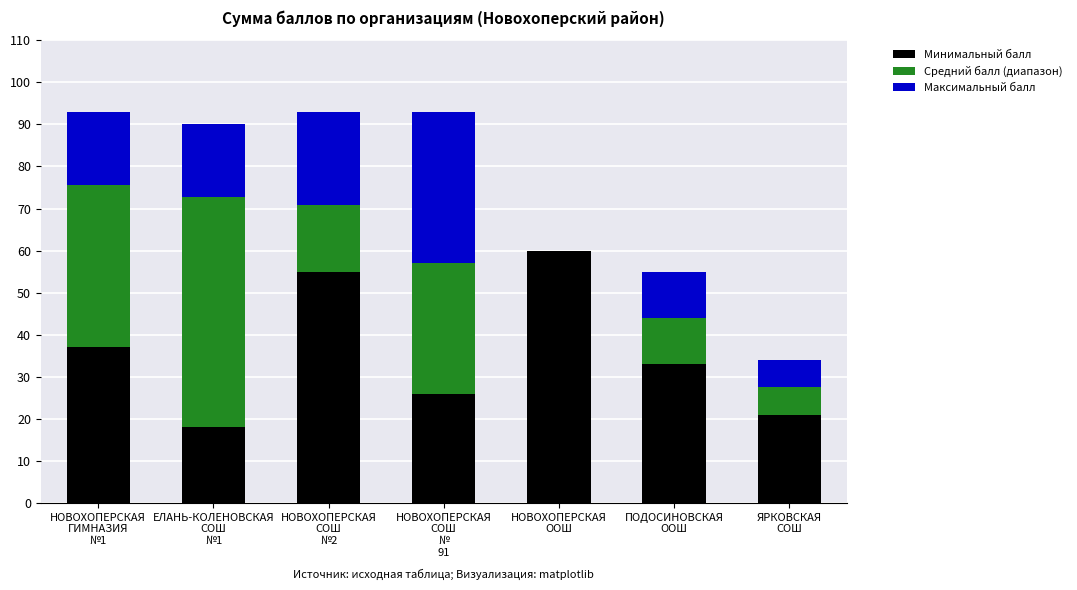

At which label does Минимальный балл first exceed 33?

НОВОХОПЕРСКАЯ
ГИМНАЗИЯ
№1